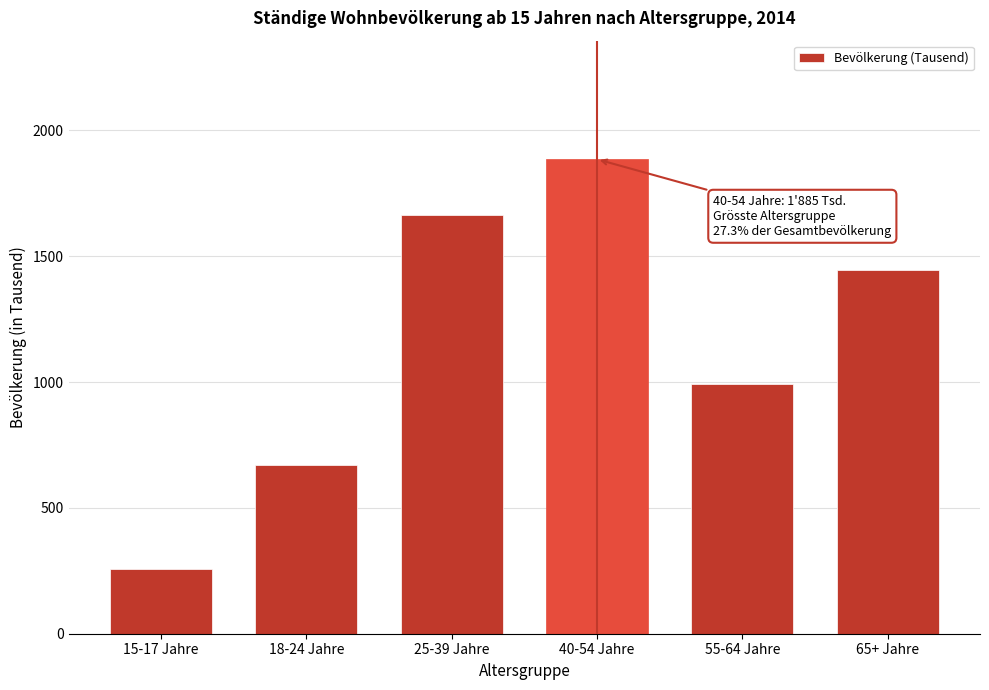

Reading right to left, list all the values displayed in this chart.

65+ Jahre=1446.1	55-64 Jahre=990.6	40-54 Jahre=1885.4	25-39 Jahre=1663.8	18-24 Jahre=672.2	15-17 Jahre=256.4